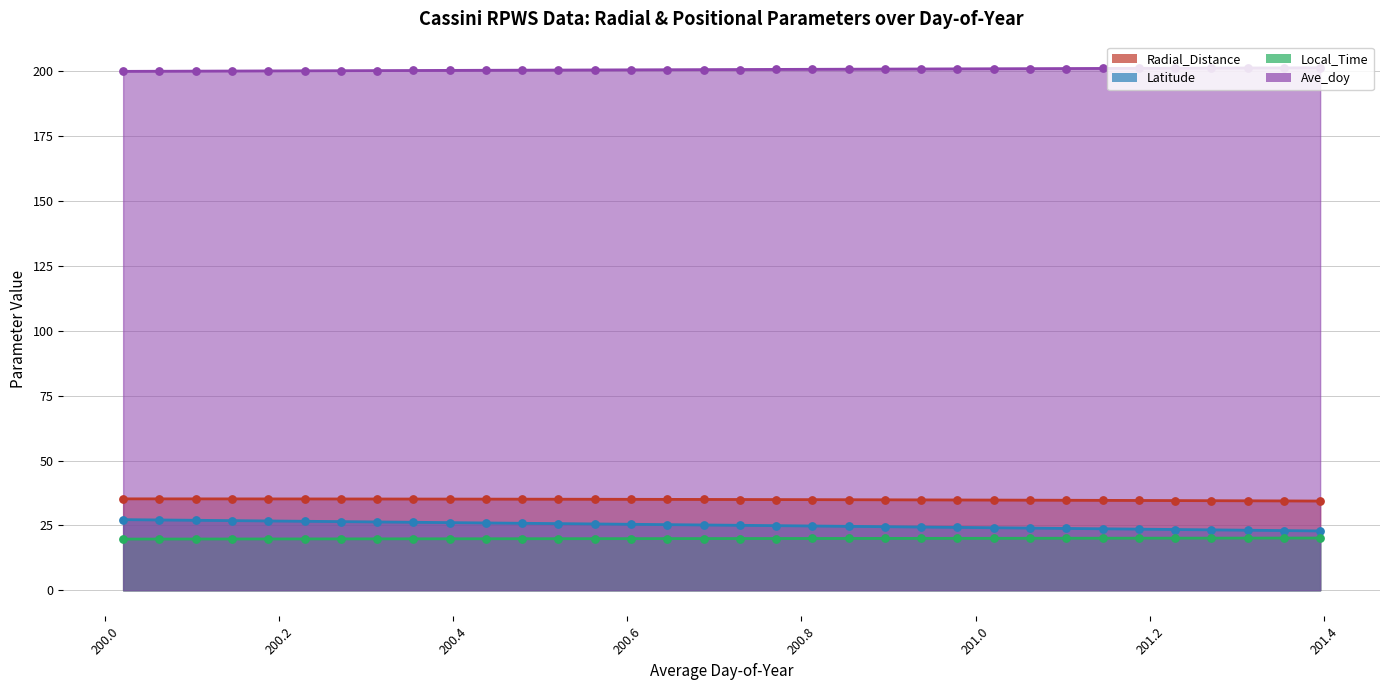

Which series has the largest total across all categories?

Ave_doy